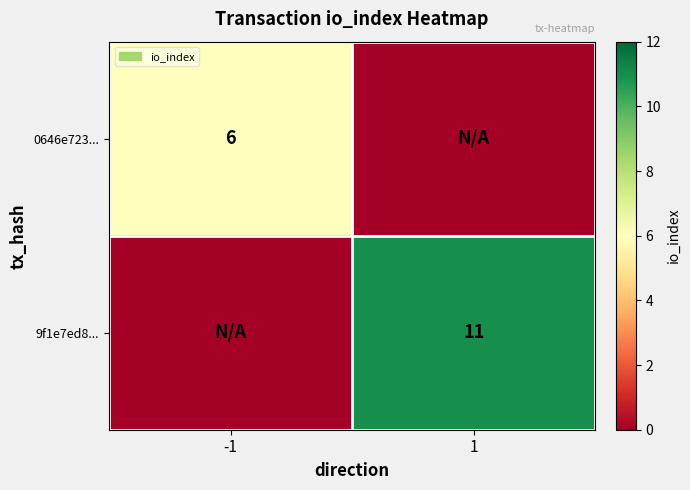

True or false: 9f1e7ed8... has a value of 11 at 1.

True